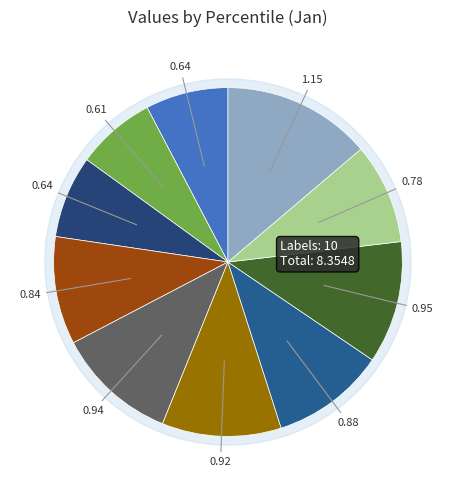

Is it true that pct05 is 2% of the pie?

False